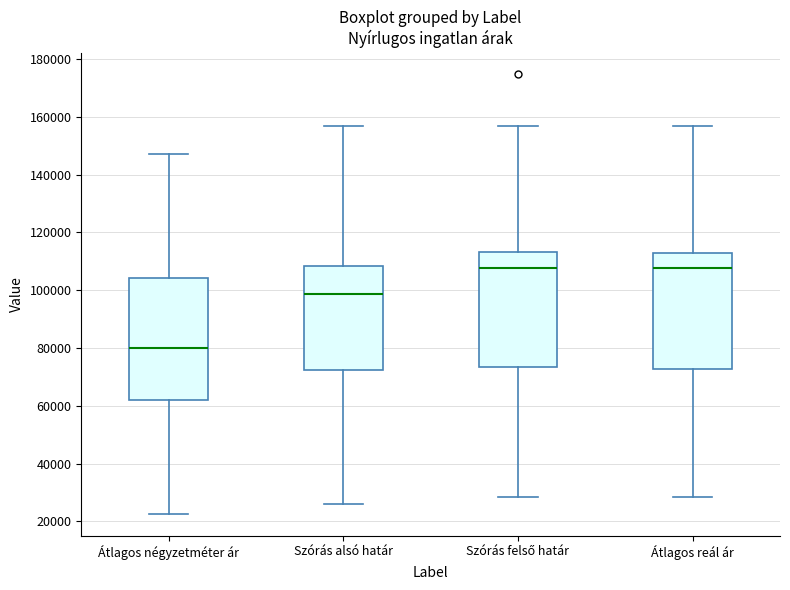

Reading left to right, read every box against the y-axis: the position of its median line, the range the box covers, and the ends of its whiskers. The values are not printed on the chart, so give them approximately, as read against the axis.

Átlagos négyzetméter ár: median 80000, box 62000 to 104000, whiskers 22000 to 148000
Szórás alsó határ: median 98000, box 72000 to 108000, whiskers 26000 to 156000
Szórás felső határ: median 108000, box 74000 to 114000, whiskers 28000 to 156000
Átlagos reál ár: median 108000, box 72000 to 112000, whiskers 28000 to 156000